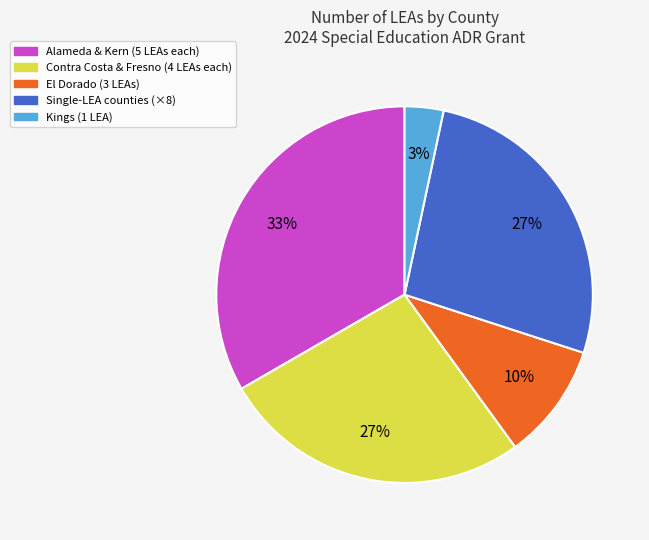

How many slices are in this pie chart?

5